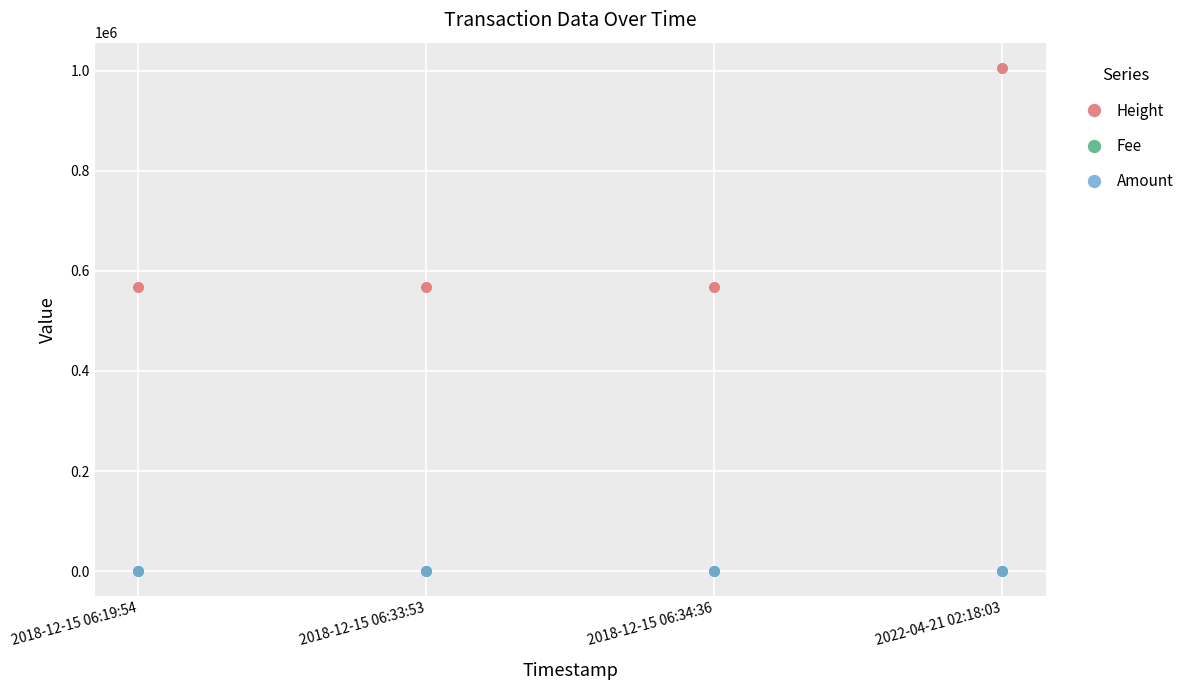

What is the maximum value shown in the chart?

1005560.0